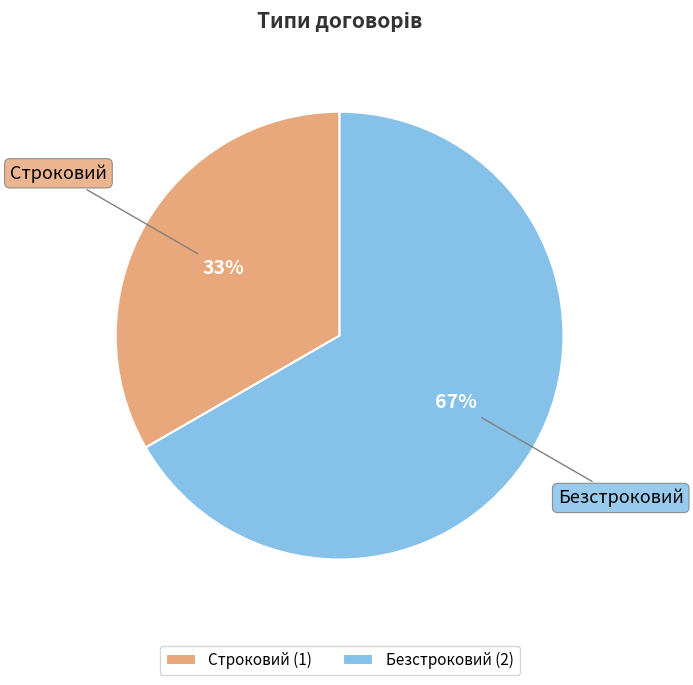

The Безстроковий slice represents 67% of the pie. True or false?

True